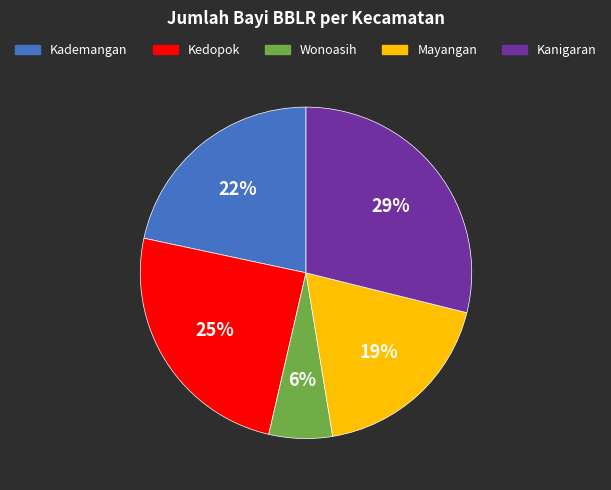

Which slice is the largest?

Kanigaran